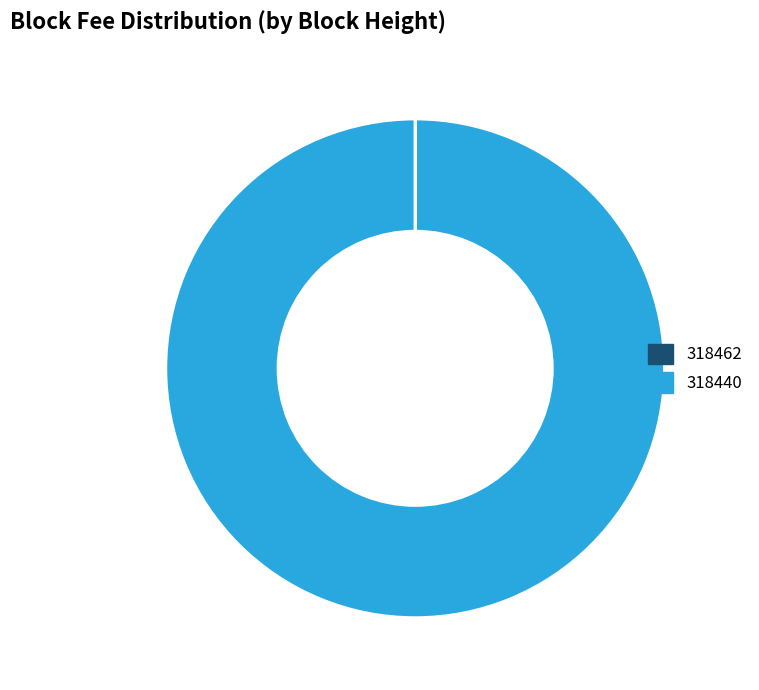

What is the largest slice in the pie chart?

318440